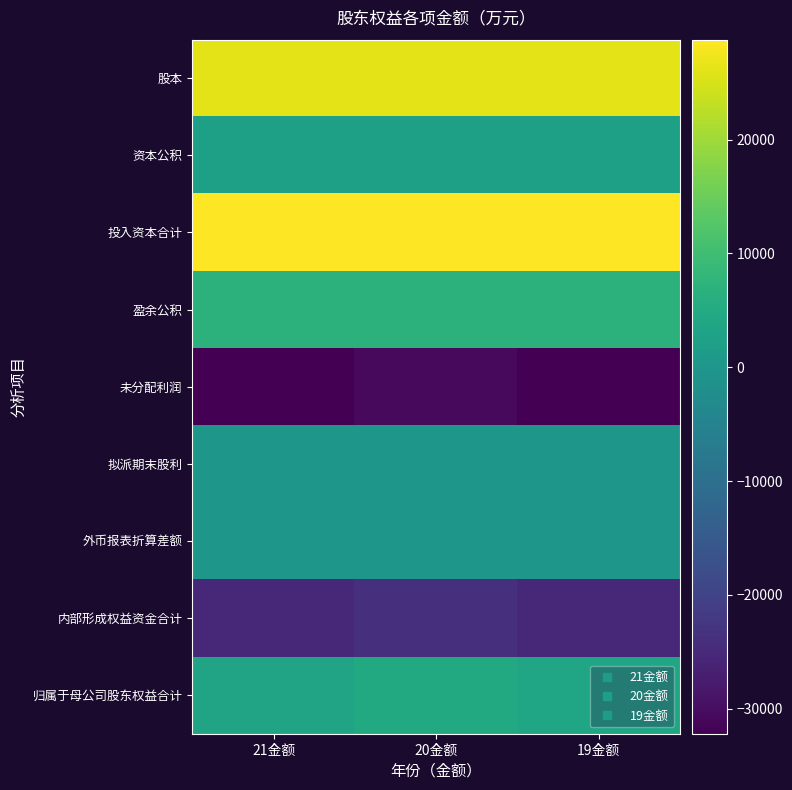

How many data points does each series have?

3